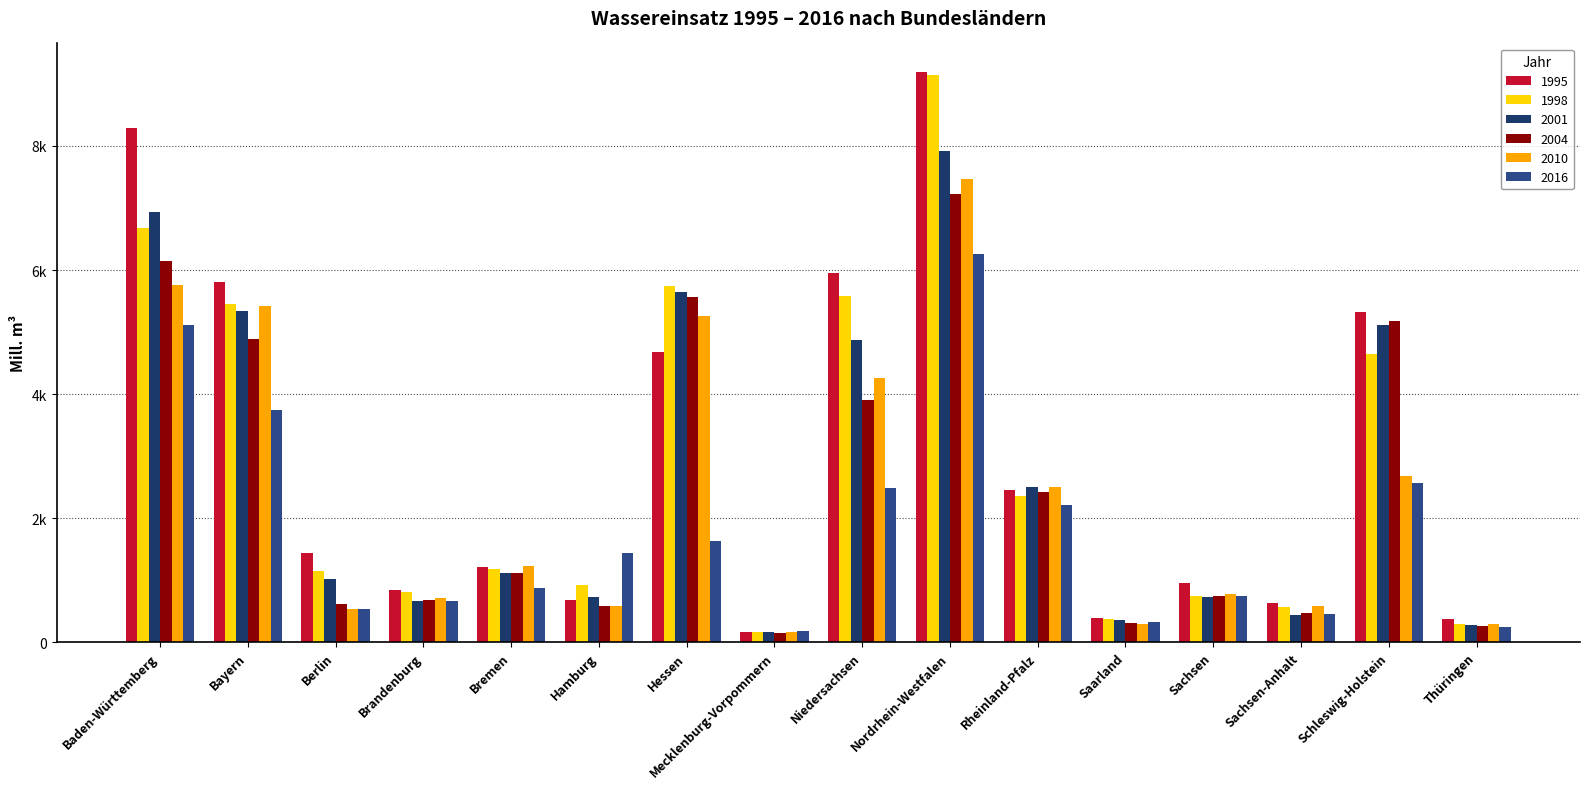

What is the label of the 12th bar from the right?

Bremen